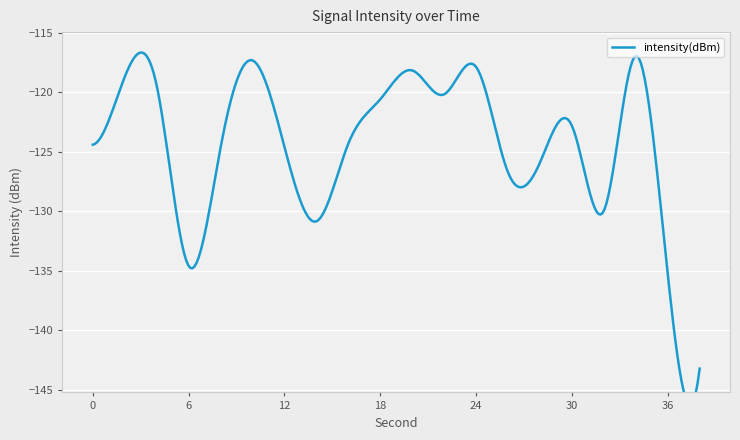

What is the approximate value at 28?

-125.9